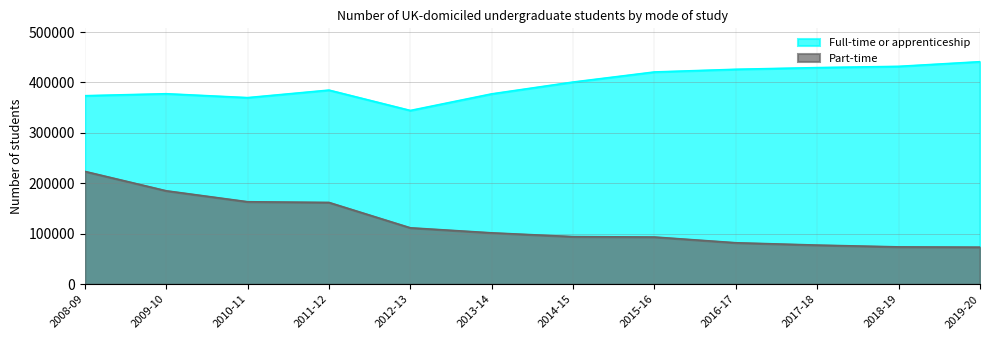

What is the value of the Full-time or apprenticeship point at the 11th from the left?

431970